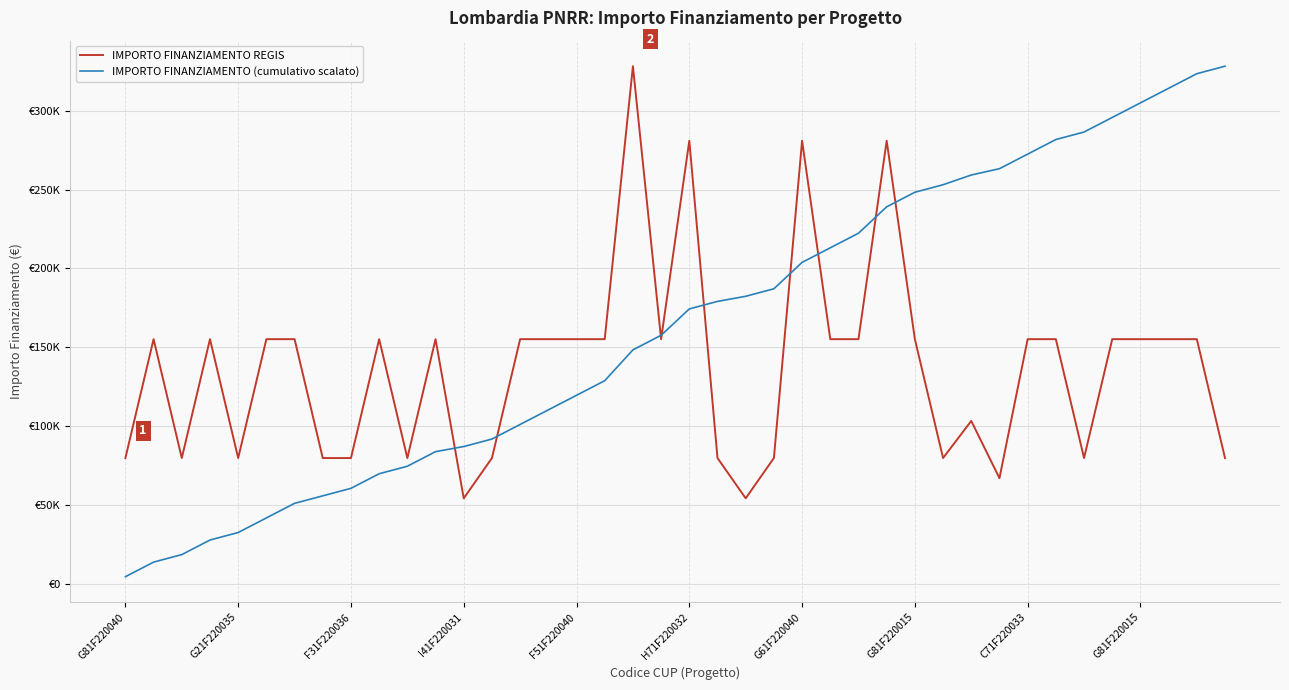

Is this an area chart (filled region under the line)?

No